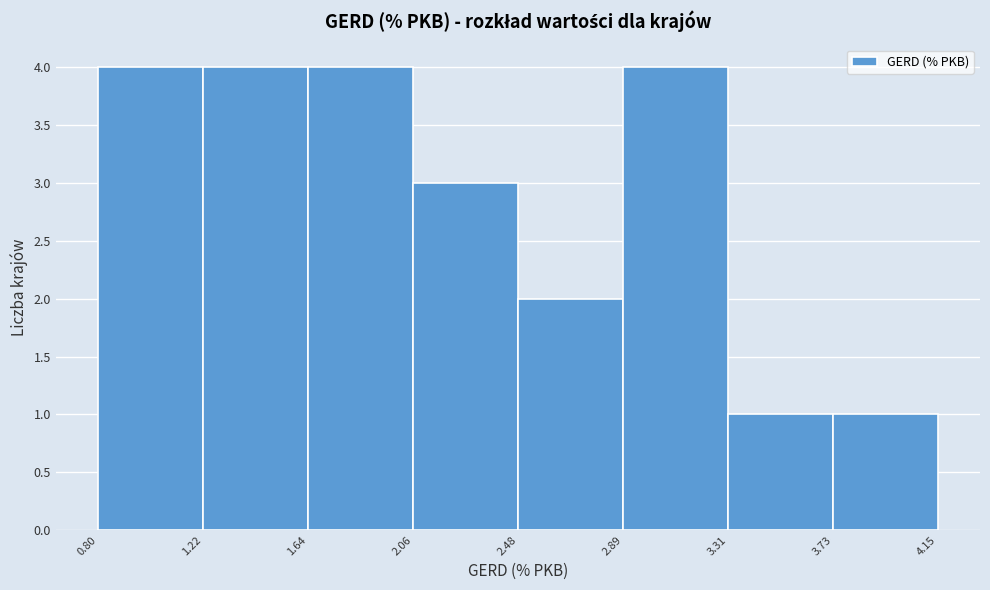

Reading left to right, transcribe this chart: for each bar, give the range it covers on the x-axis and its height. The values are not printed on the chart, so give them approximately, as read against the axis.

0.80 to 1.22: 4
1.22 to 1.64: 4
1.64 to 2.06: 4
2.06 to 2.48: 3
2.48 to 2.89: 2
2.89 to 3.31: 4
3.31 to 3.73: 1
3.73 to 4.15: 1